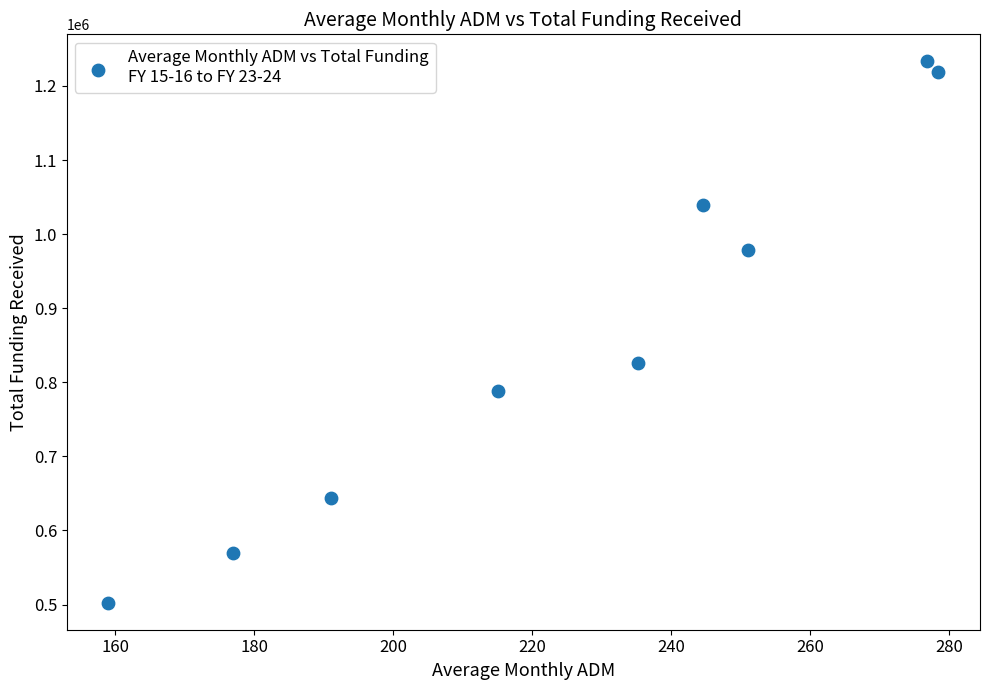

What Y value in the scatter plot is closest to 867812?

825943.0